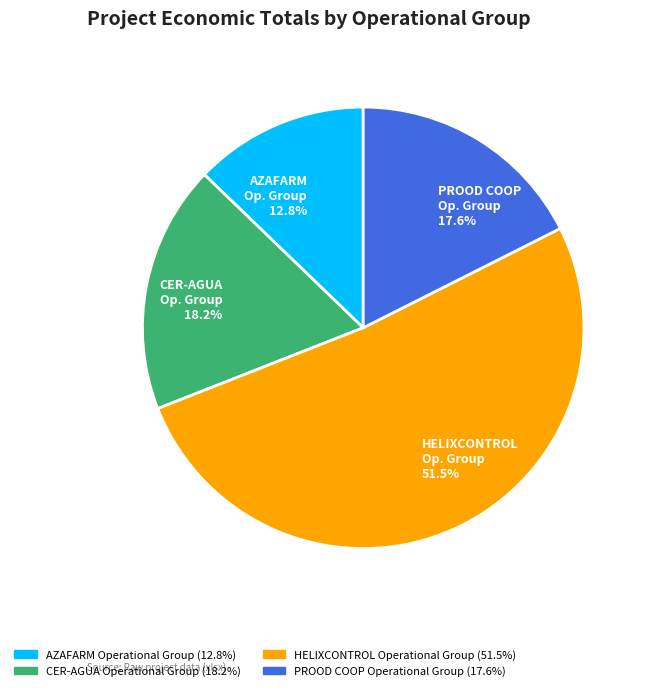

Approximately how many times larger is the value at CER-AGUA Op. Group 18.2% compared to PROOD COOP Op. Group 17.6%?

1.0